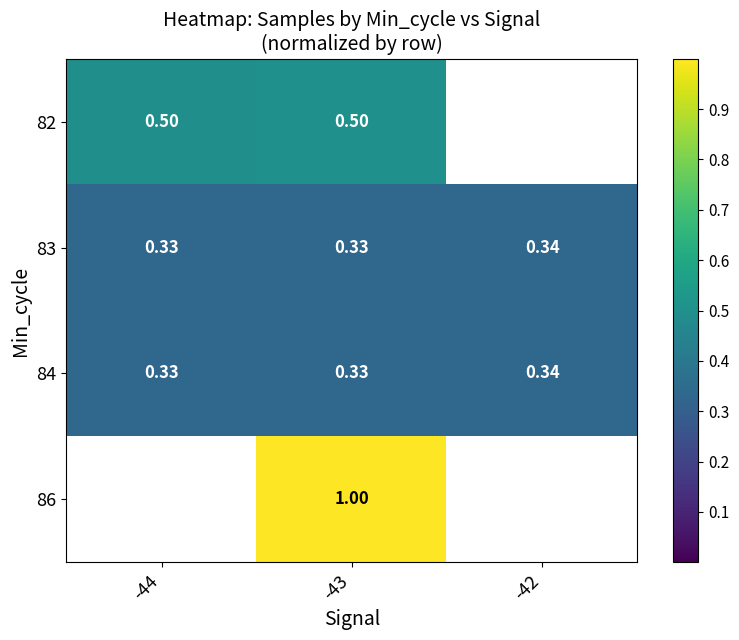

Which category has the highest value in the 83 series?

-42